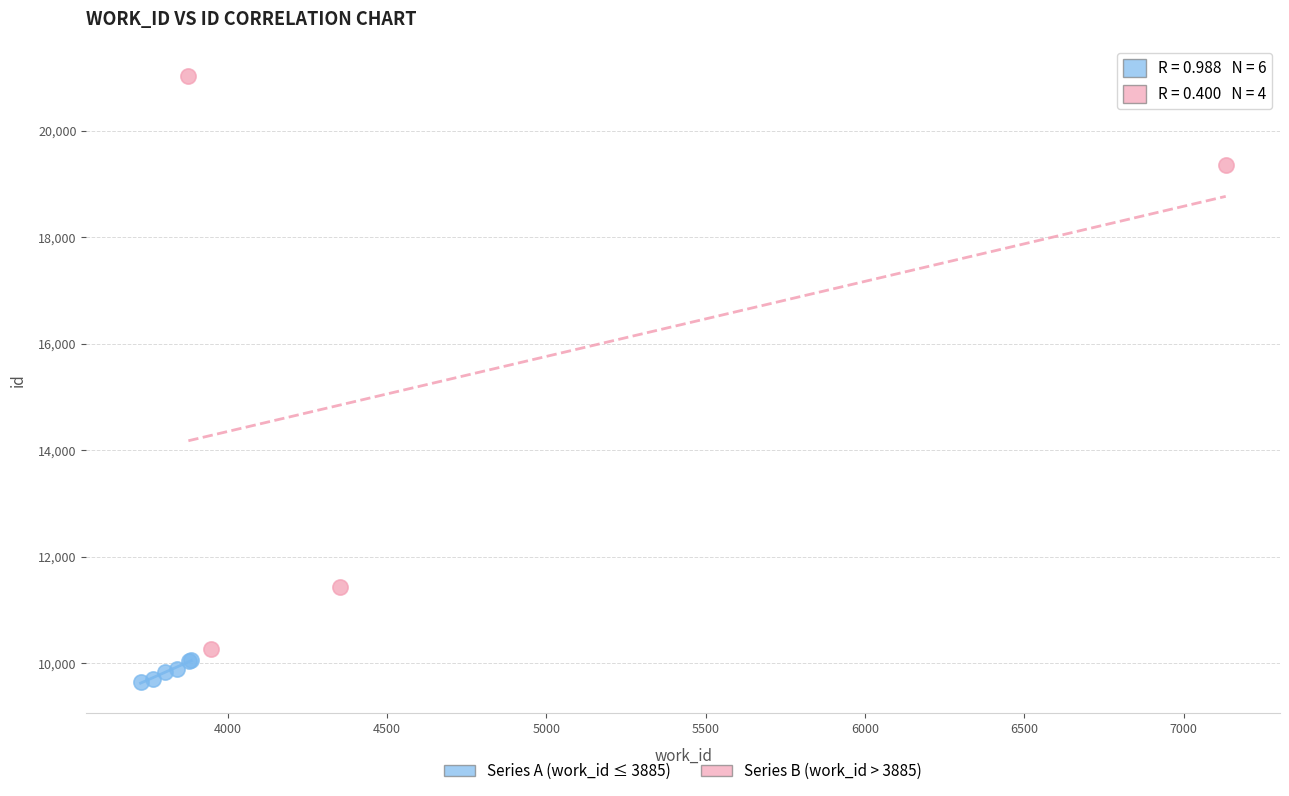

Which series has the largest Y range (max minus min)?

Series B (work_id > 3885)